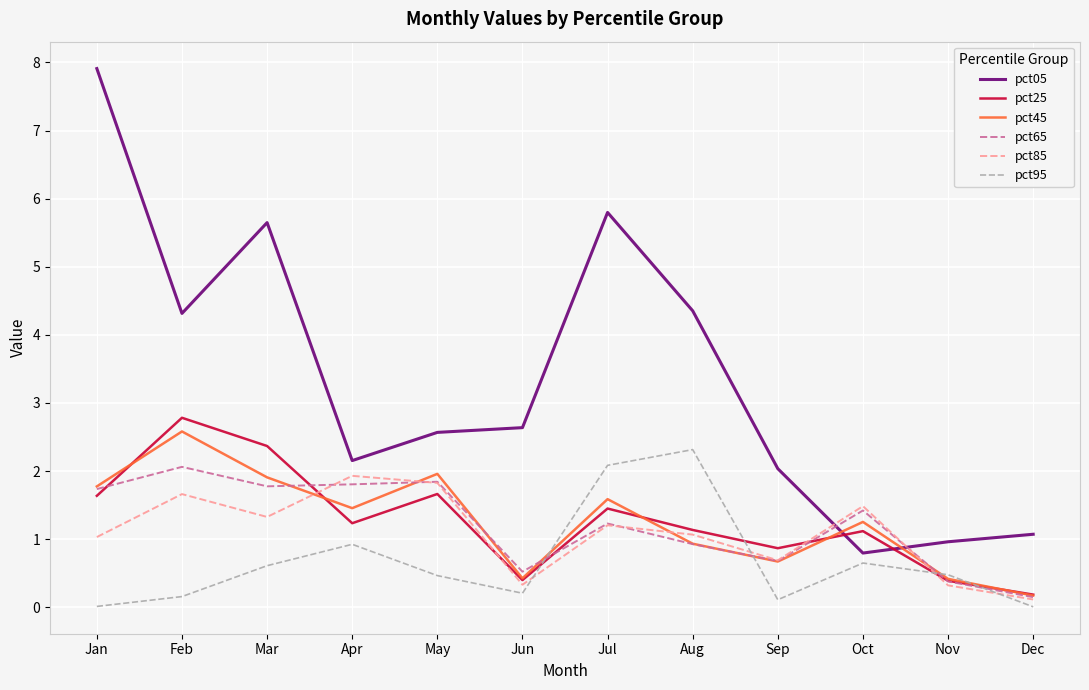

What is the average value of the pct95 series?

0.7